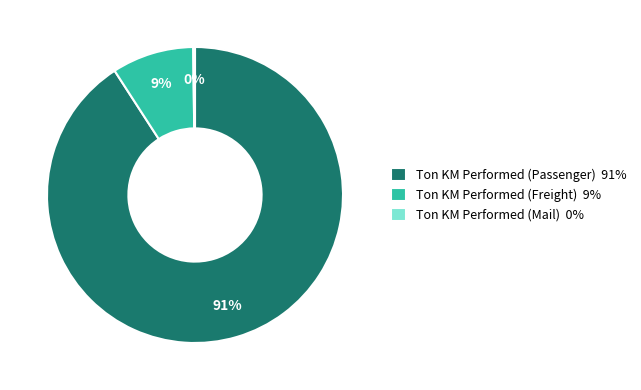

Which slice is the largest?

Ton KM Performed (Passenger)